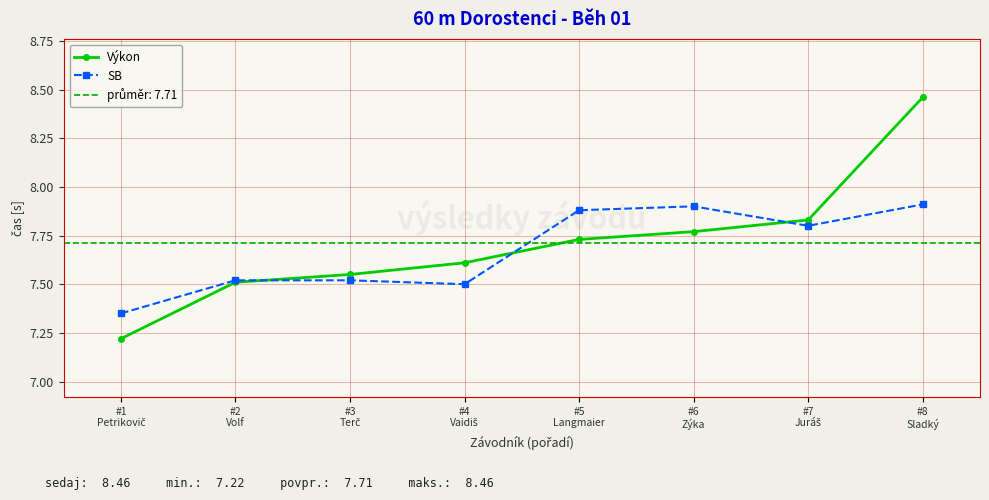

Count the number of data series in this chart.

2